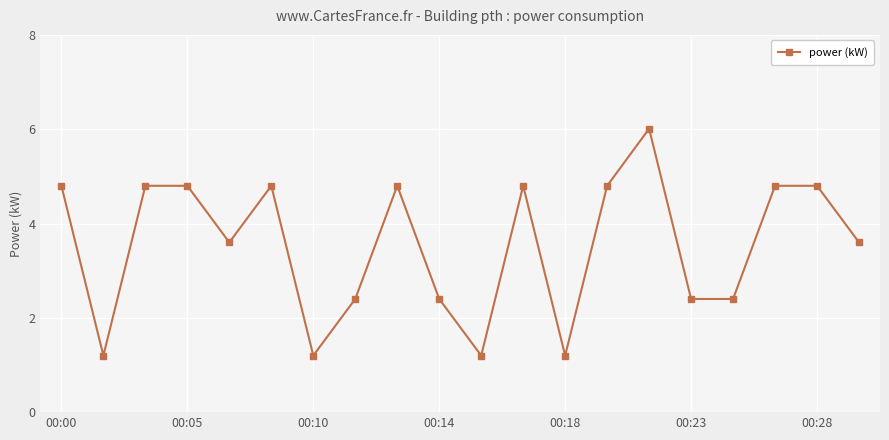

What is the difference between the maximum and minimum values?

4.8